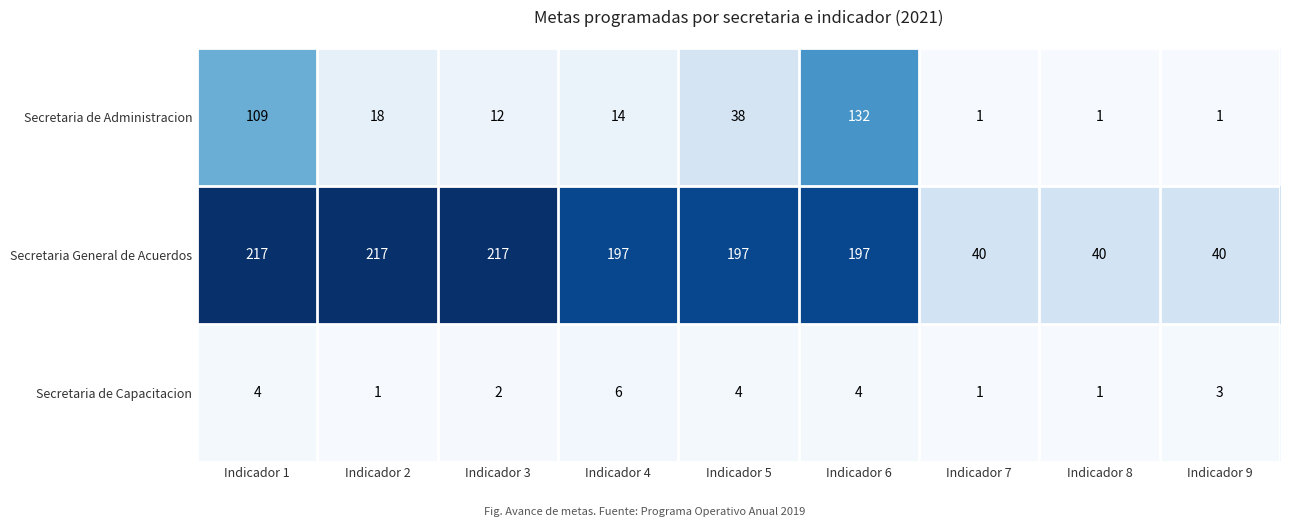

What is the difference between the maximum and second lowest values in the Secretaria de Administracion series?

131